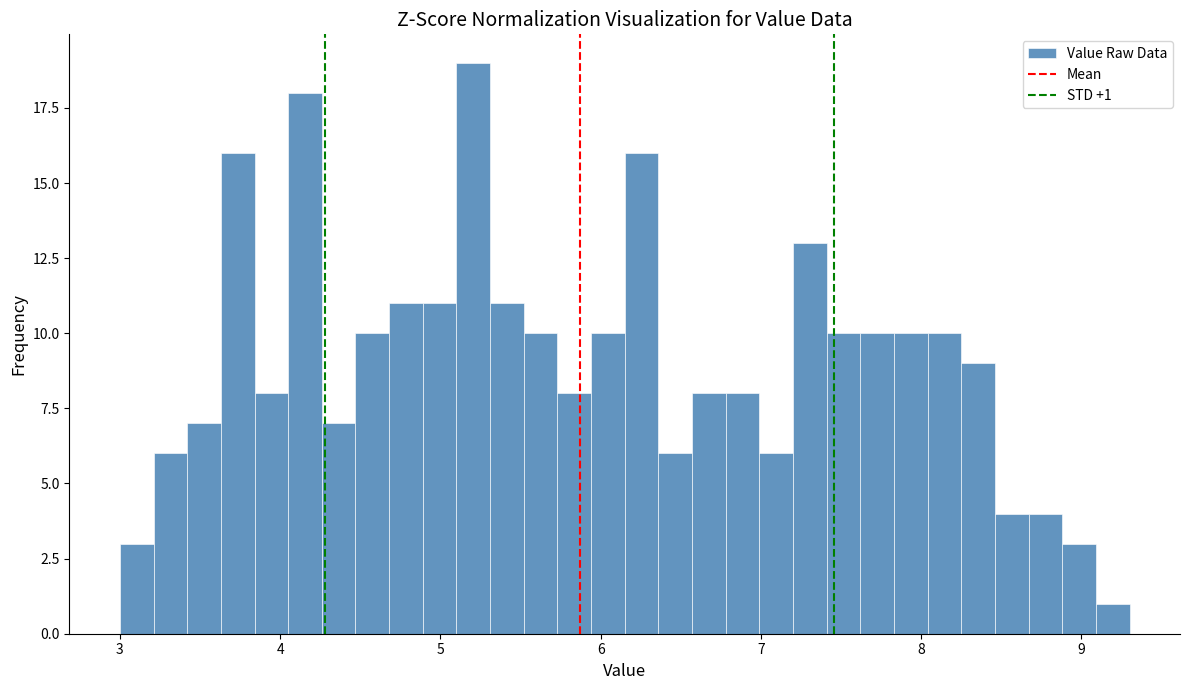

Around what value on the x-axis is the tallest bar? Give the approximate position of its centre, as read against the axis.

5.2